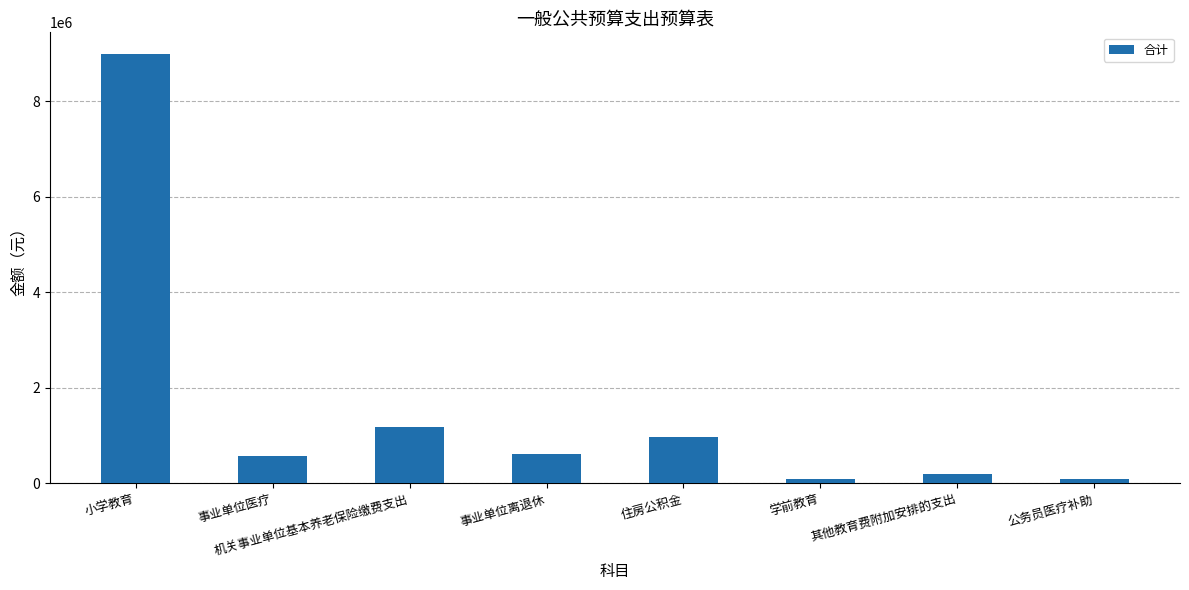

At which label does the data first exceed 610530?

小学教育